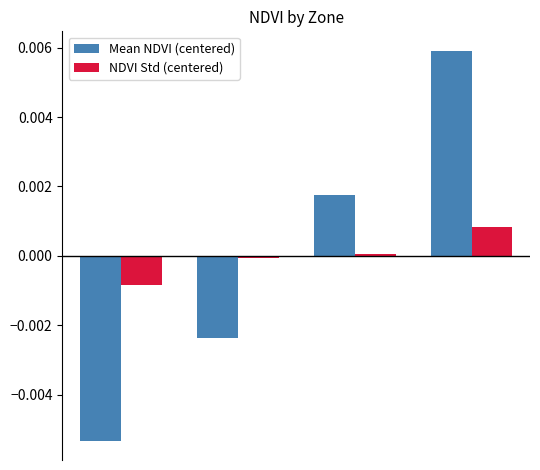

List the series in order of their peak value, highest first.

Mean NDVI (centered), NDVI Std (centered)